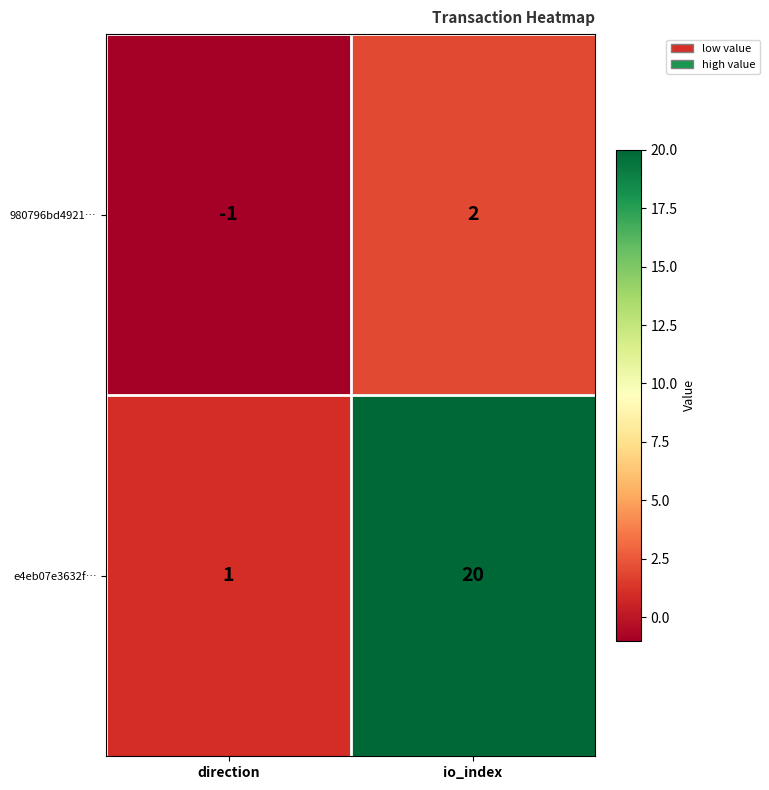

Reading left to right, transcribe all the data shown in this chart.

980796bd4921…: direction=-1	io_index=2
e4eb07e3632f…: direction=1	io_index=20